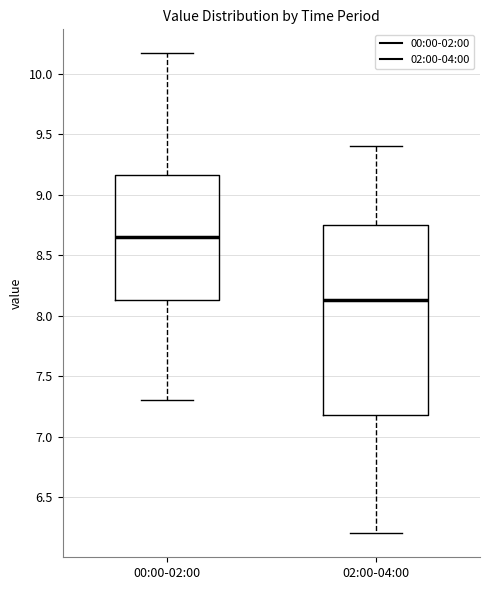

Where does the upper whisker of the box for 02:00-04:00 end on the y-axis? The values are not printed on the chart, so give them approximately, as read against the axis.

9.40